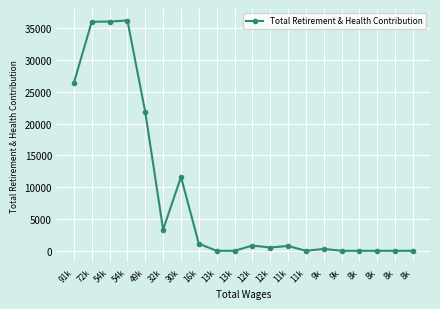

Is it true that the value at 54k is 36240?

True